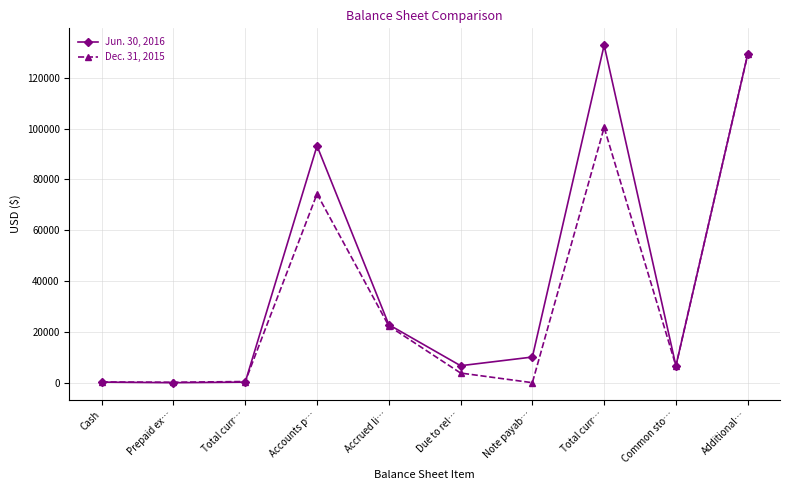

How many values in the Jun. 30, 2016 series are below 10097?

5